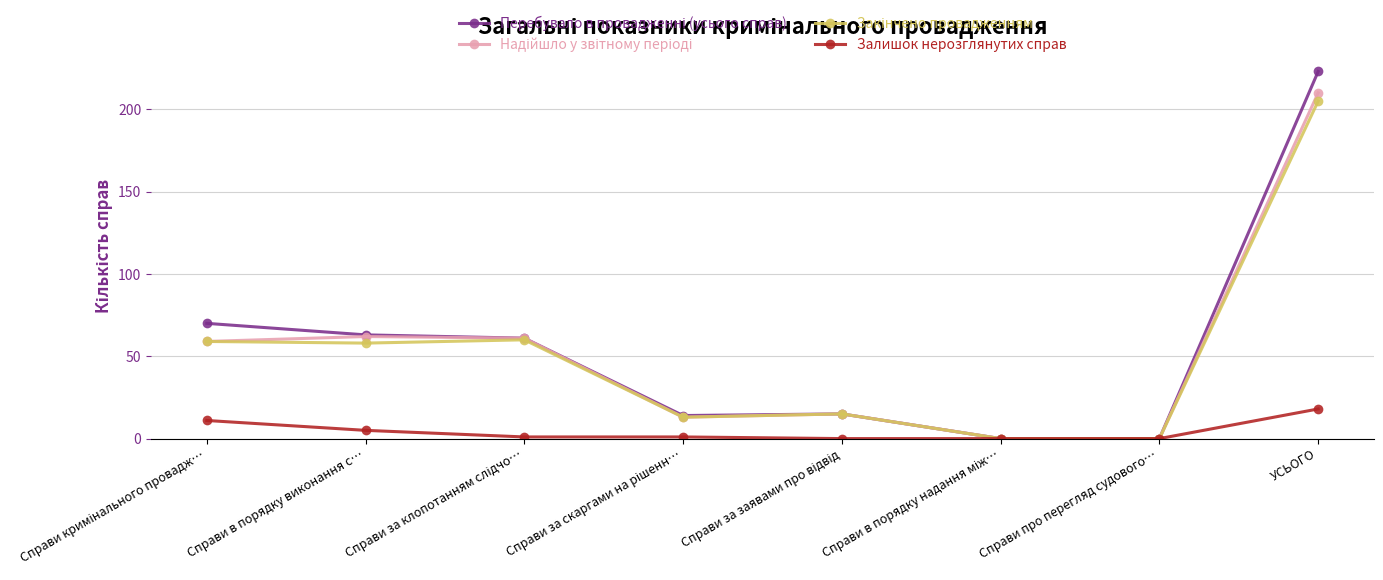

Which label corresponds to the largest value in the chart?

УСЬОГО